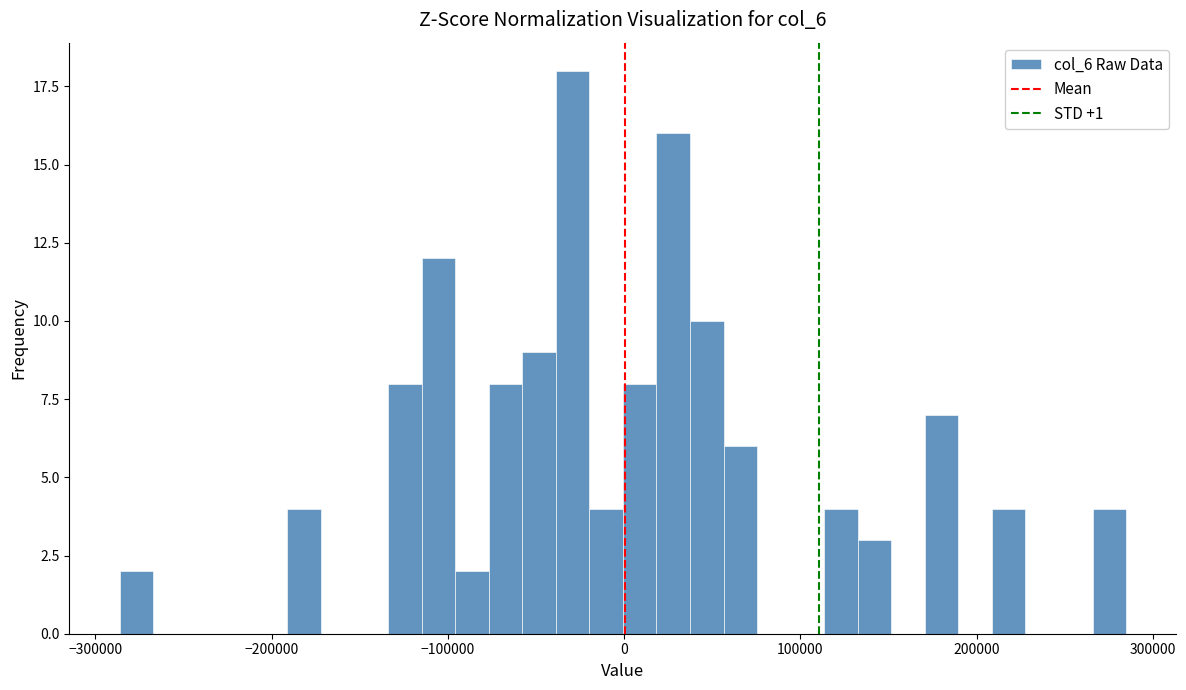

Around what value on the x-axis is the tallest bar? Give the approximate position of its centre, as read against the axis.

-30000